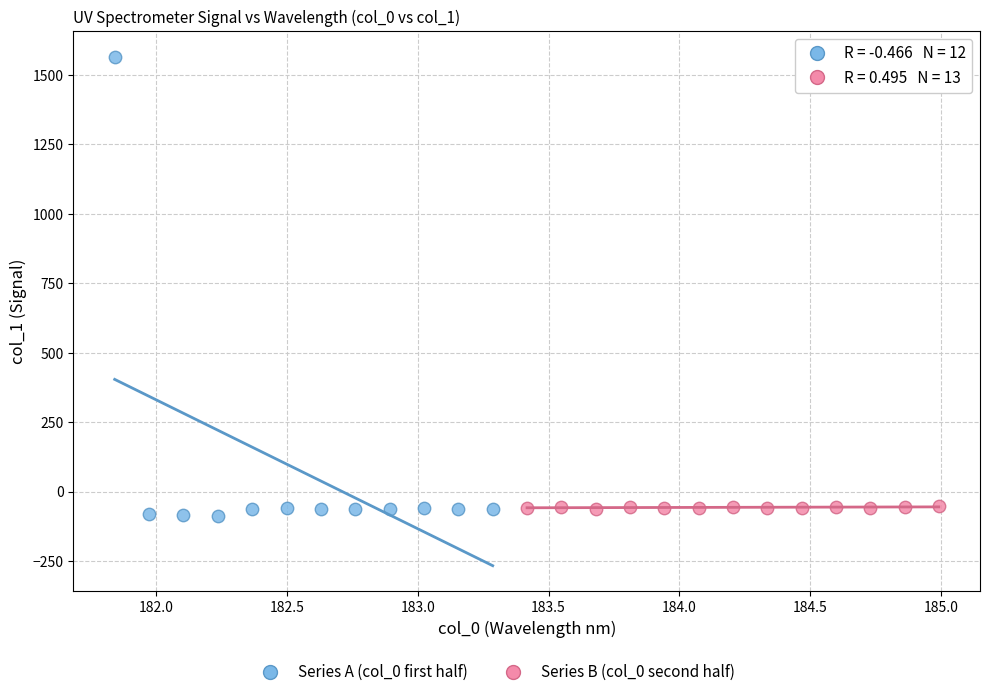

Which series reaches the maximum Y coordinate?

Series A (col_0 first half)